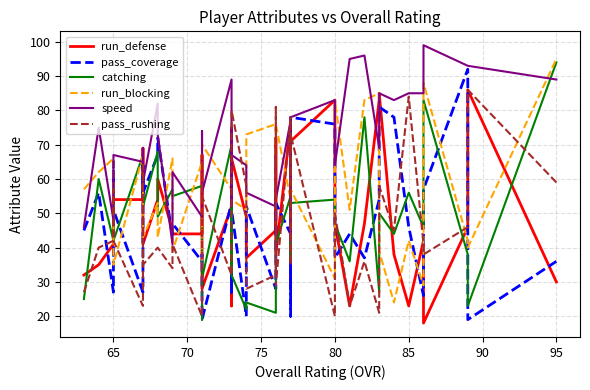

The value of catching at 11 is 33. True or false?

False